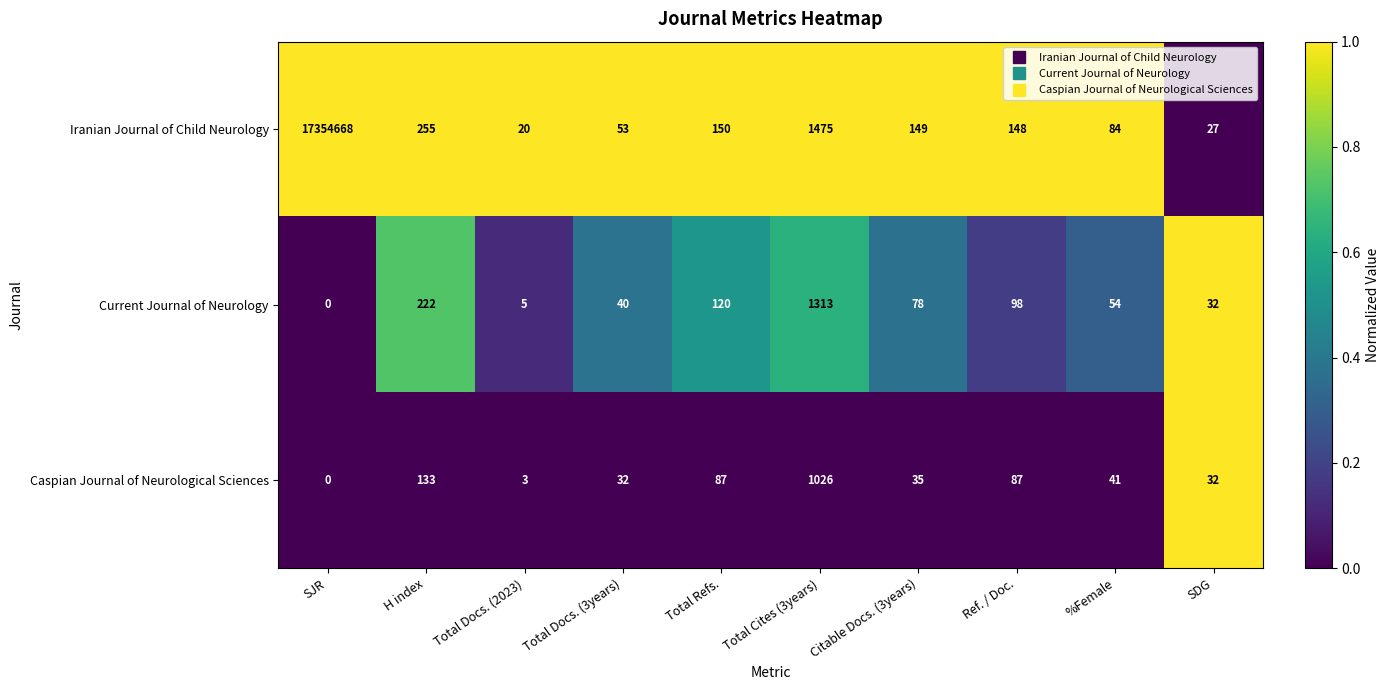

What is the greatest value displayed?

17354668